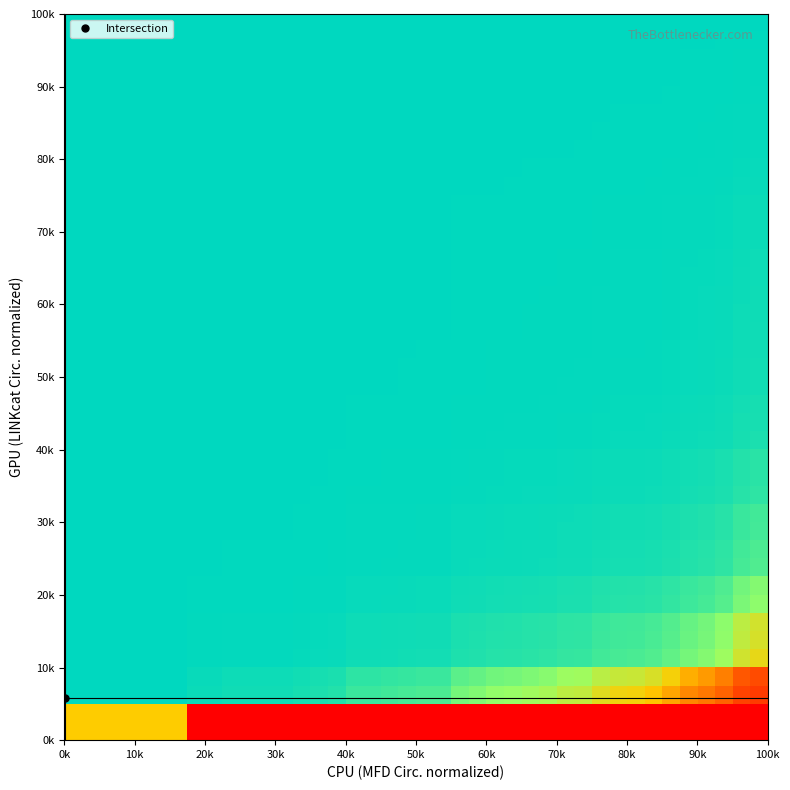

Count the number of data series in this chart.

40